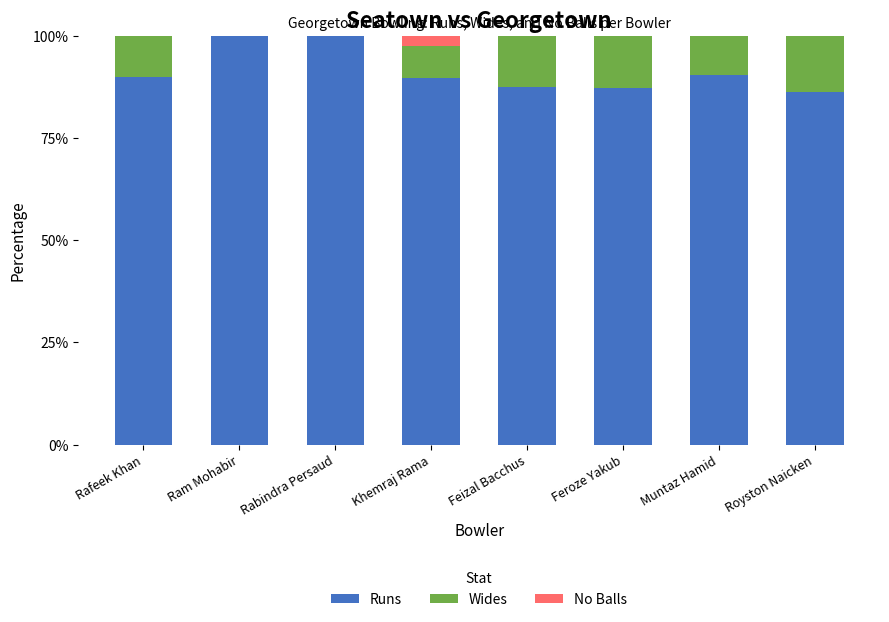

The Runs series shows 100.0 at Rabindra Persaud. True or false?

True